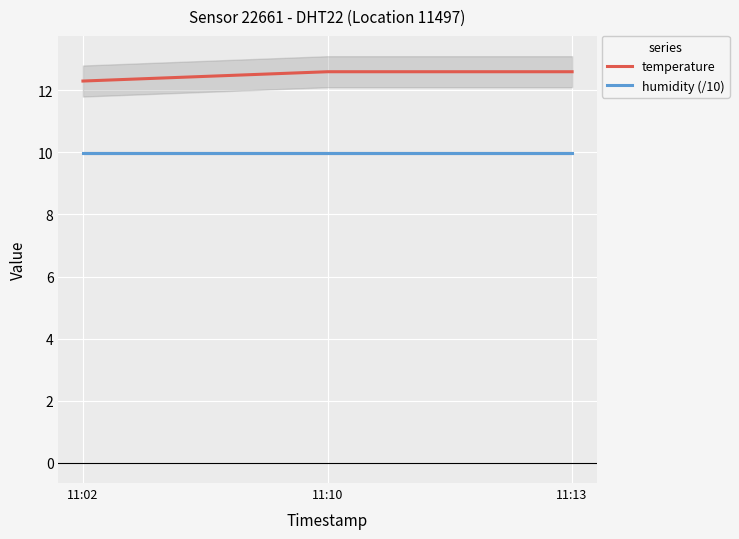

Count the number of data series in this chart.

2